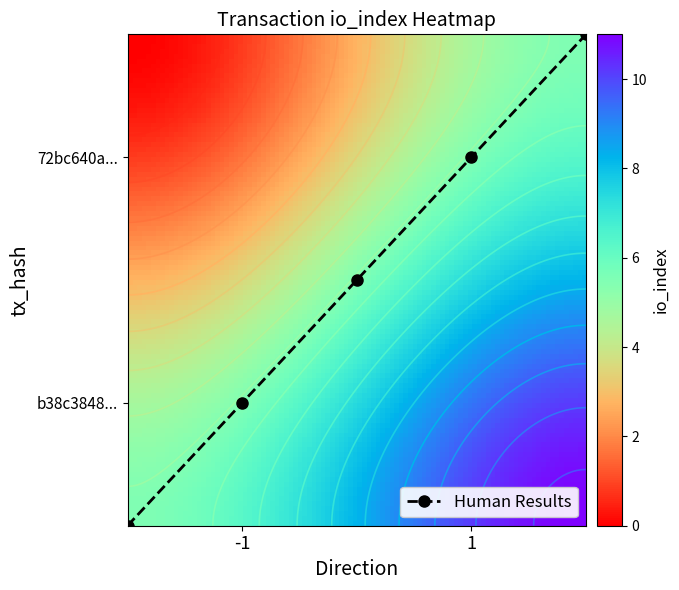

At how many categories does at least one series exceed 10?

1